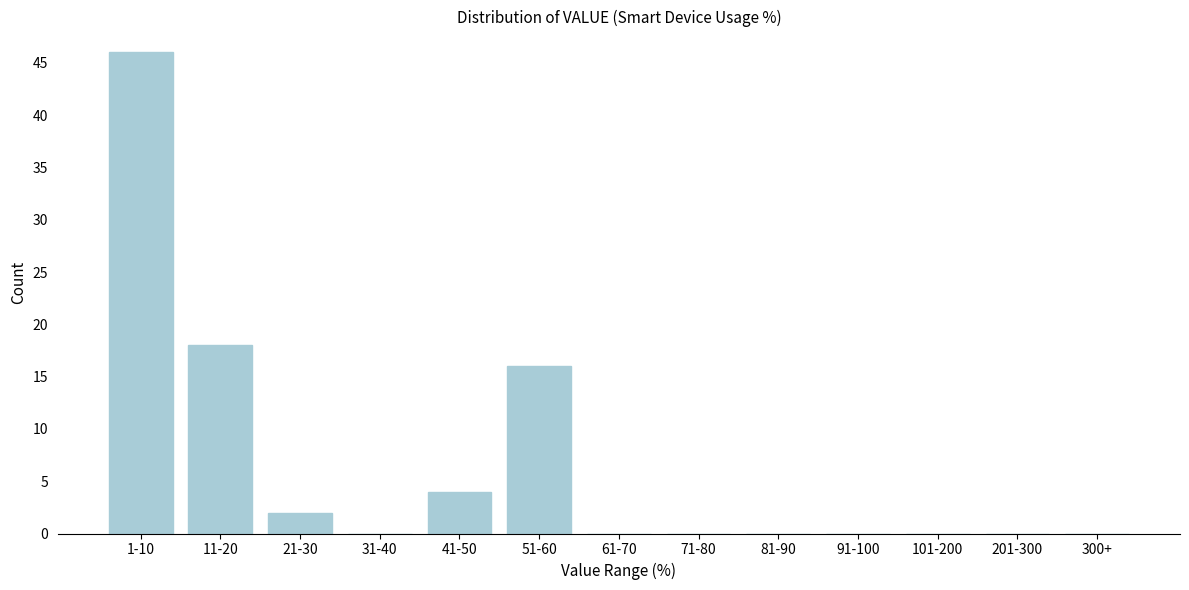

Reading right to left, extract all data points from this chart.

300+=0	201-300=0	101-200=0	91-100=0	81-90=0	71-80=0	61-70=0	51-60=16	41-50=4	31-40=0	21-30=2	11-20=18	1-10=46